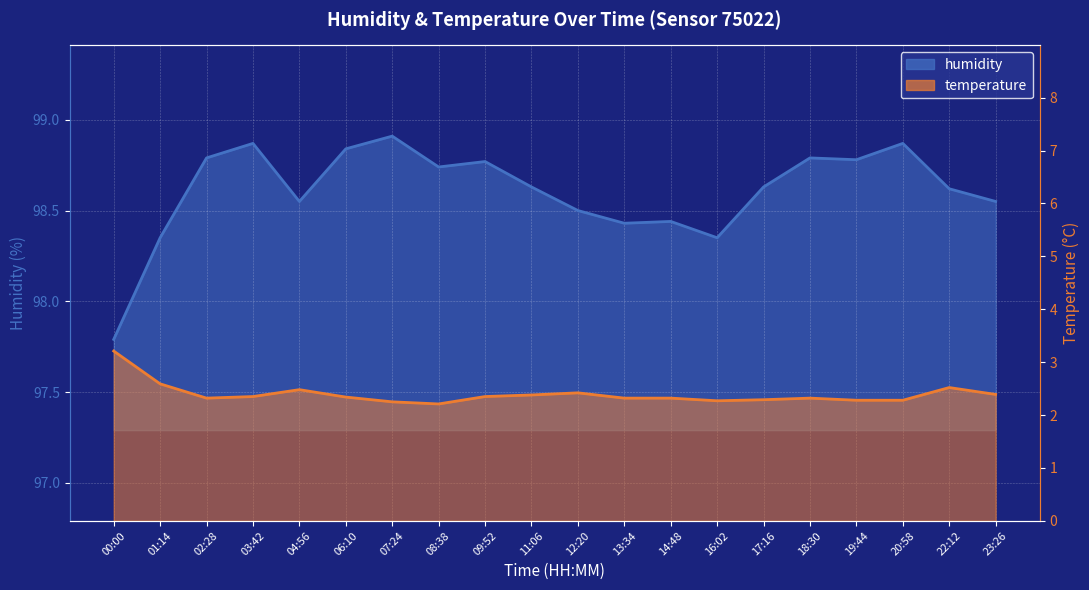

True or false: humidity and temperature cross at least once.

False